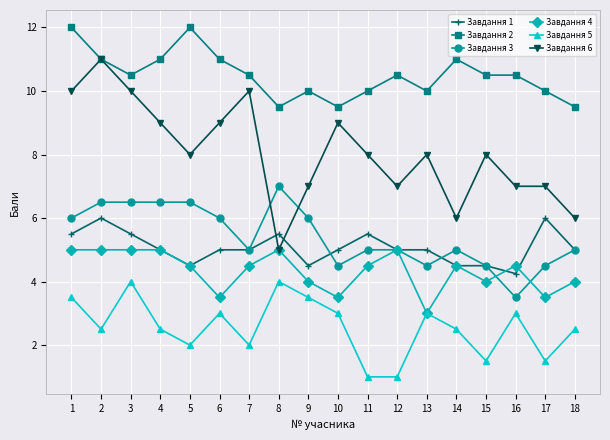

At which label does Завдання 6 reach its minimum?

8